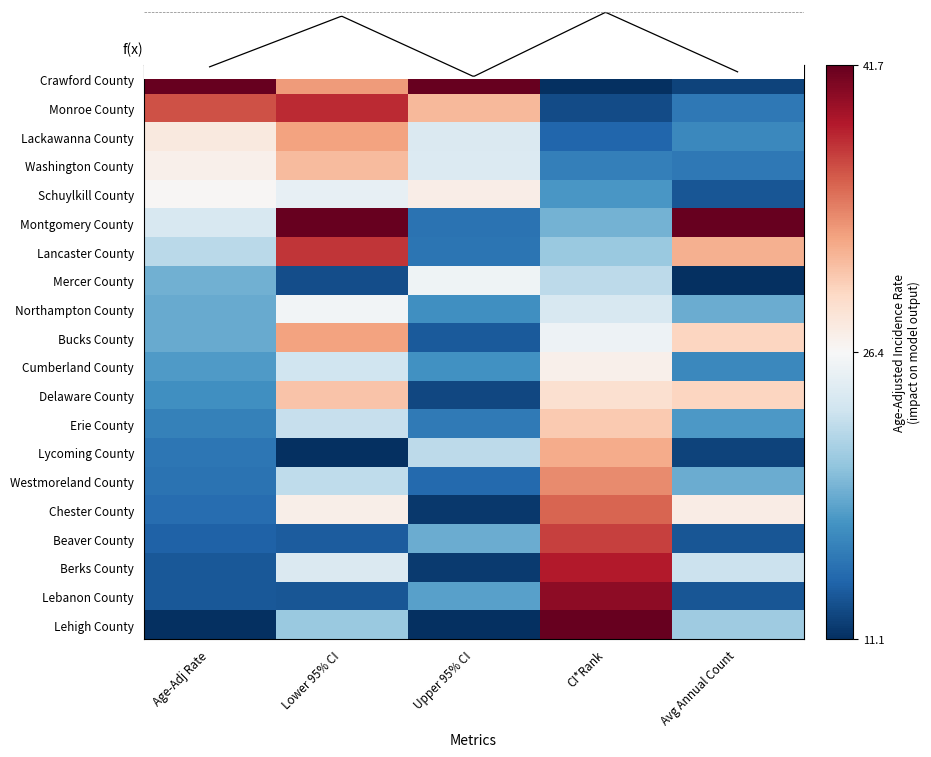

At which category is the sum across all series the highest?

CI*Rank